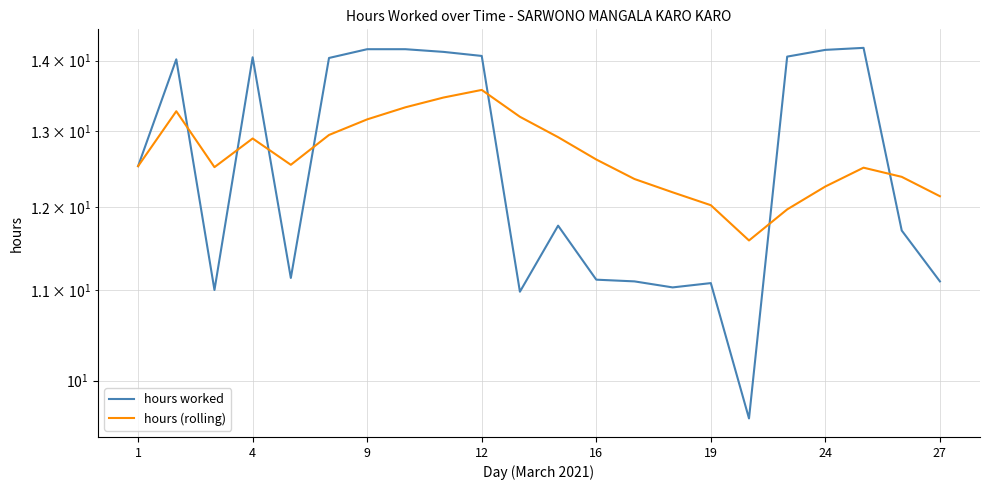

What is the spread (max minus min) of values at 10?

2.2